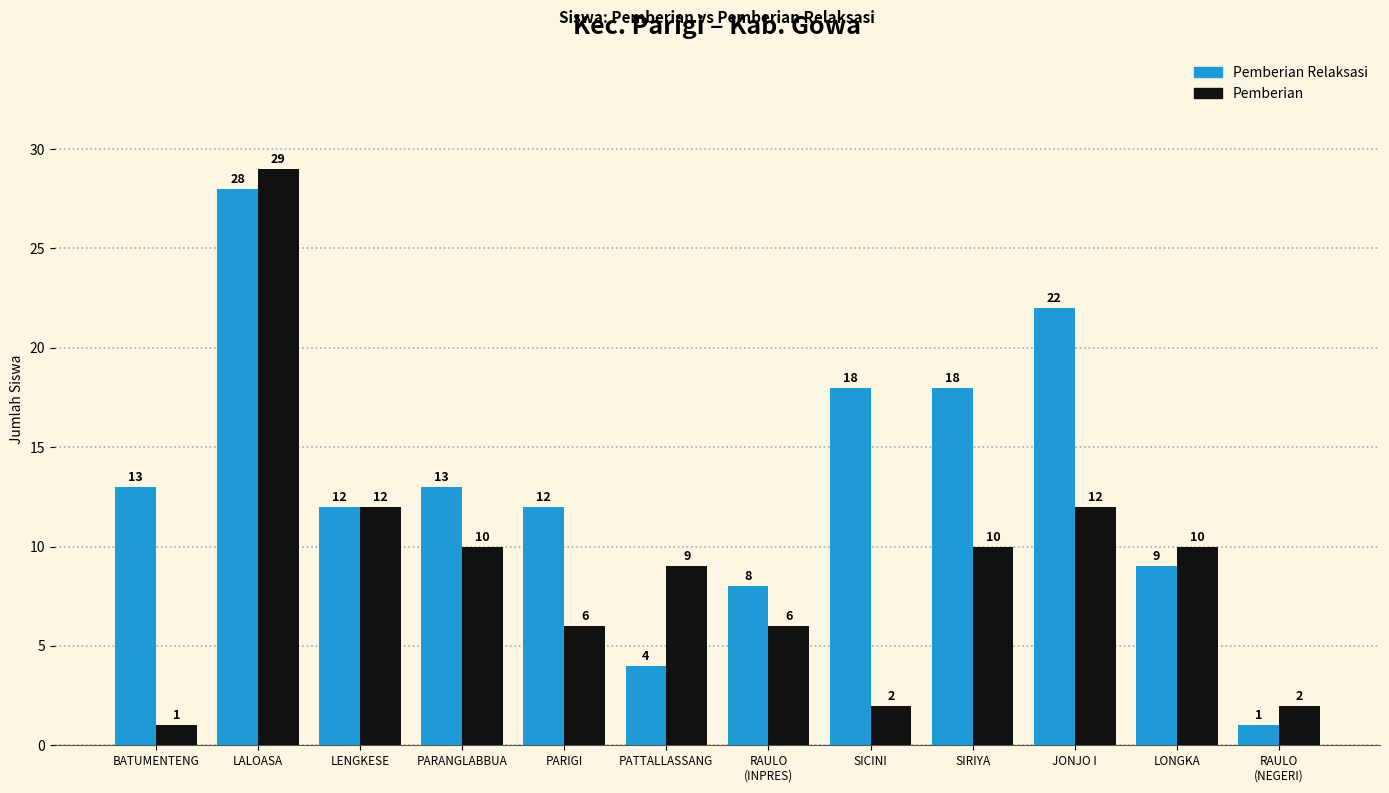

Reading right to left, transcribe all the data shown in this chart.

Pemberian Relaksasi: 1	9	22	18	18	8	4	12	13	12	28	13
Pemberian: 2	10	12	10	2	6	9	6	10	12	29	1